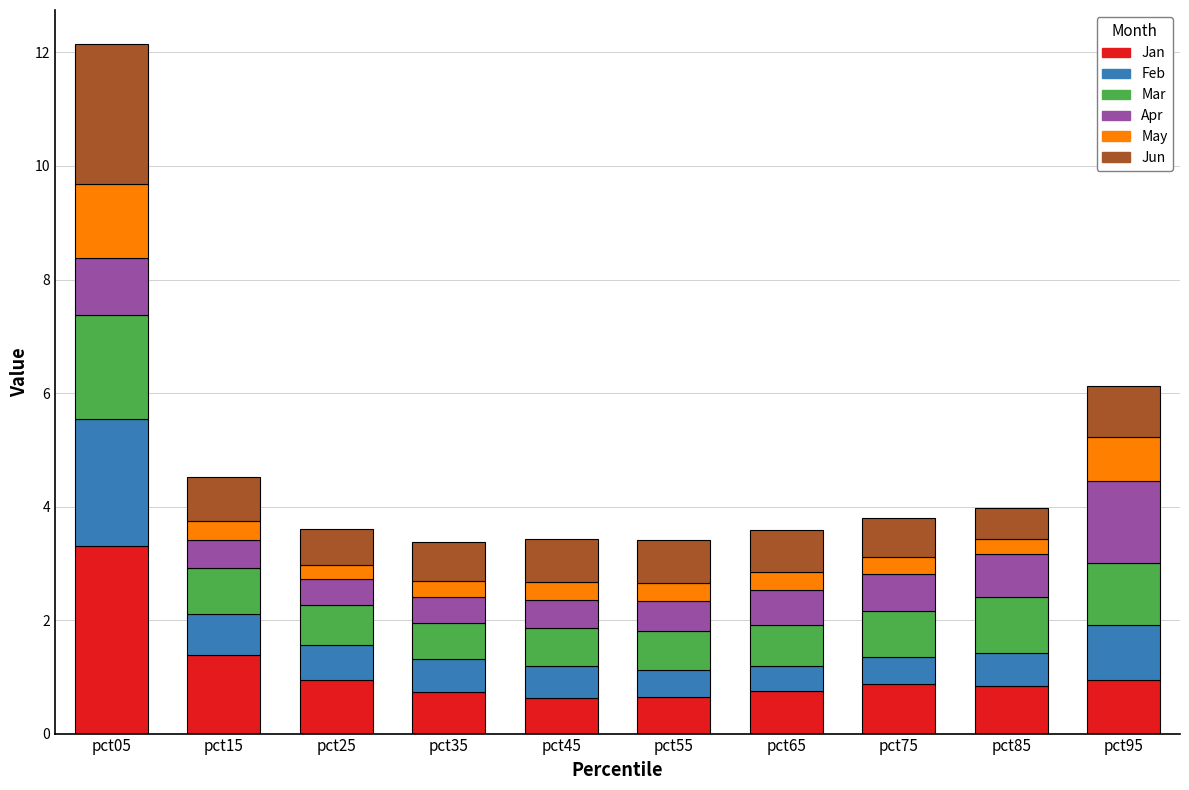

At which category is the sum across all series the highest?

pct05